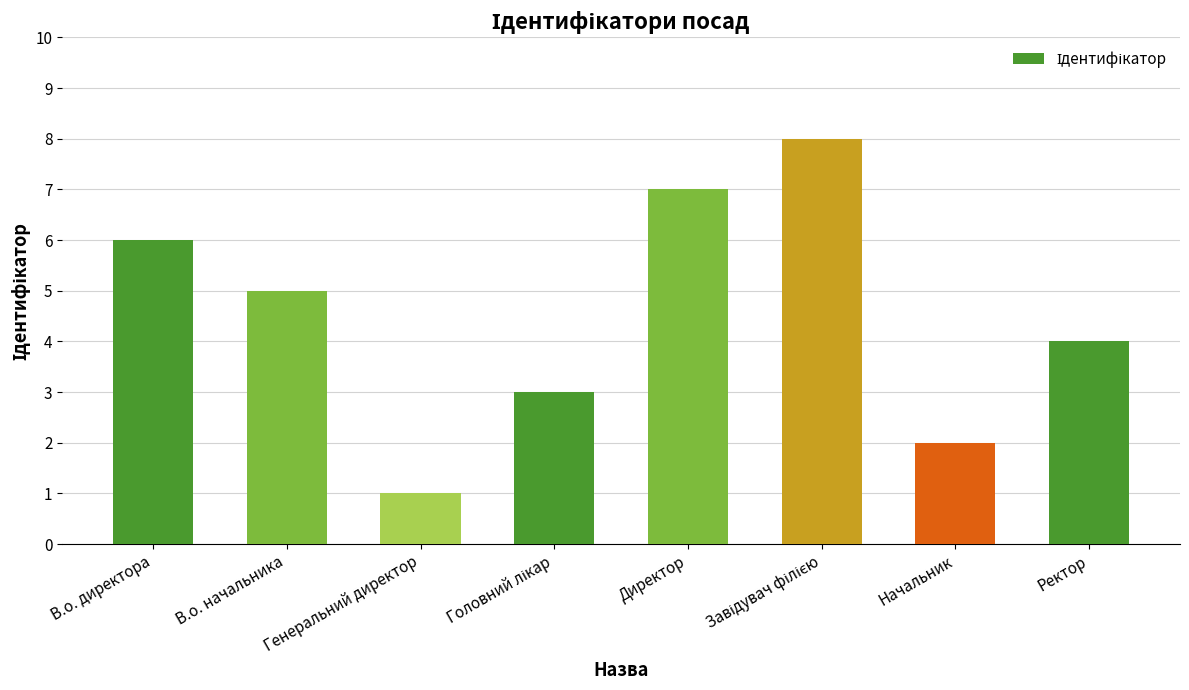

At which label does the data first exceed 5?

В.о. директора